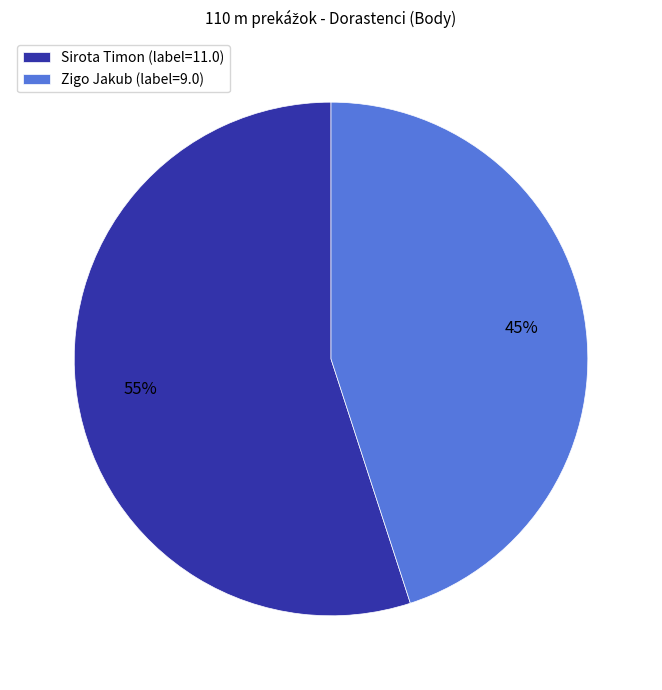

Does Zigo Jakub represent more than half of the total?

No